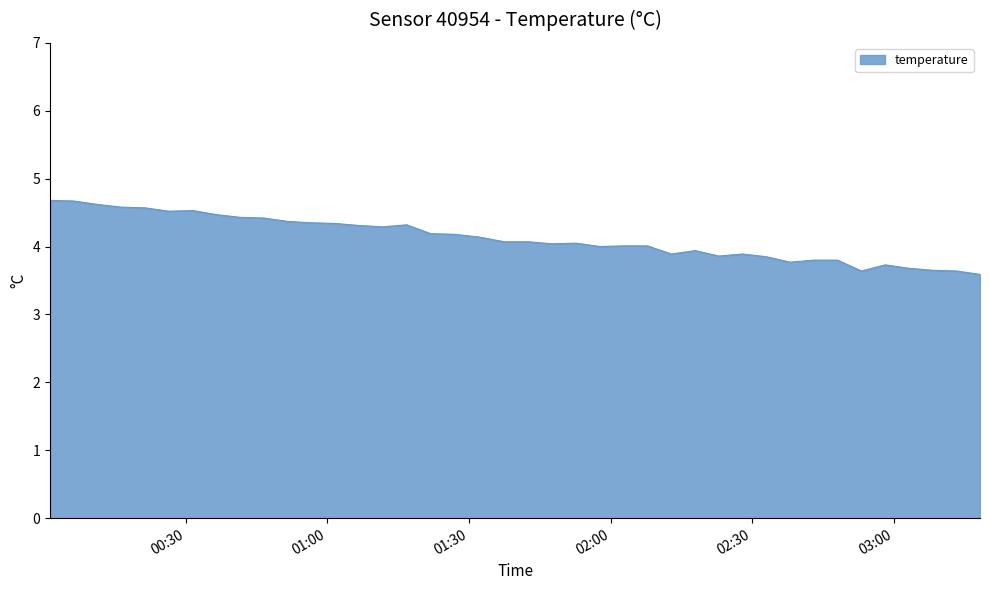

What is the maximum value shown in the chart?

4.7